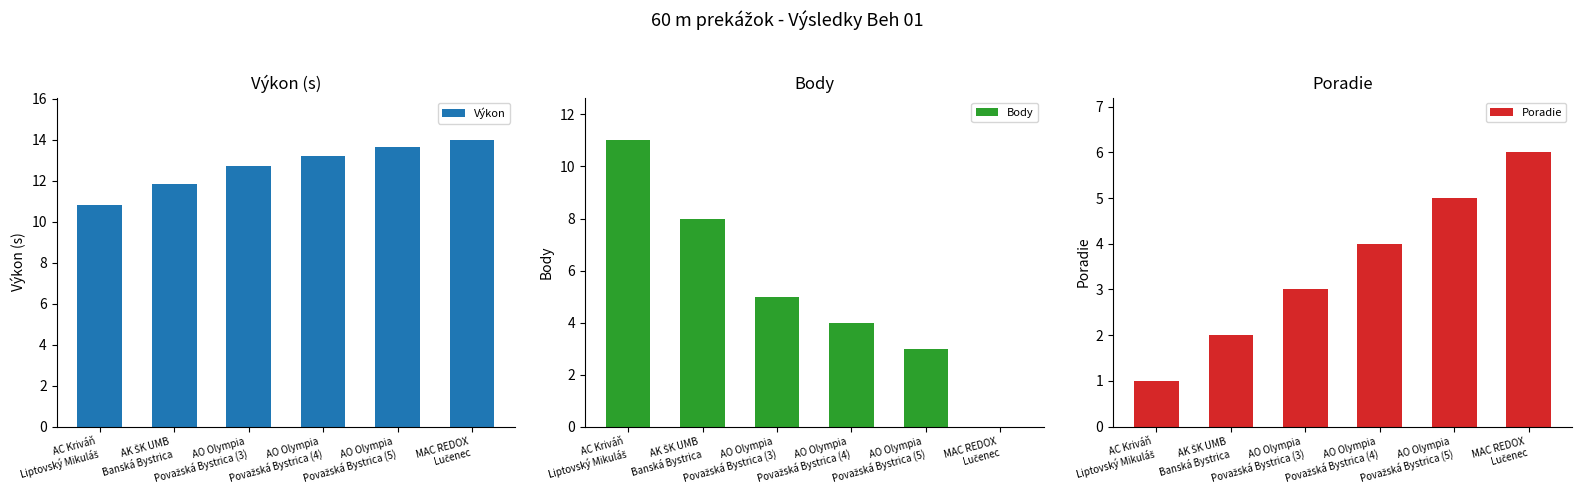

How many bars are there in total?

18